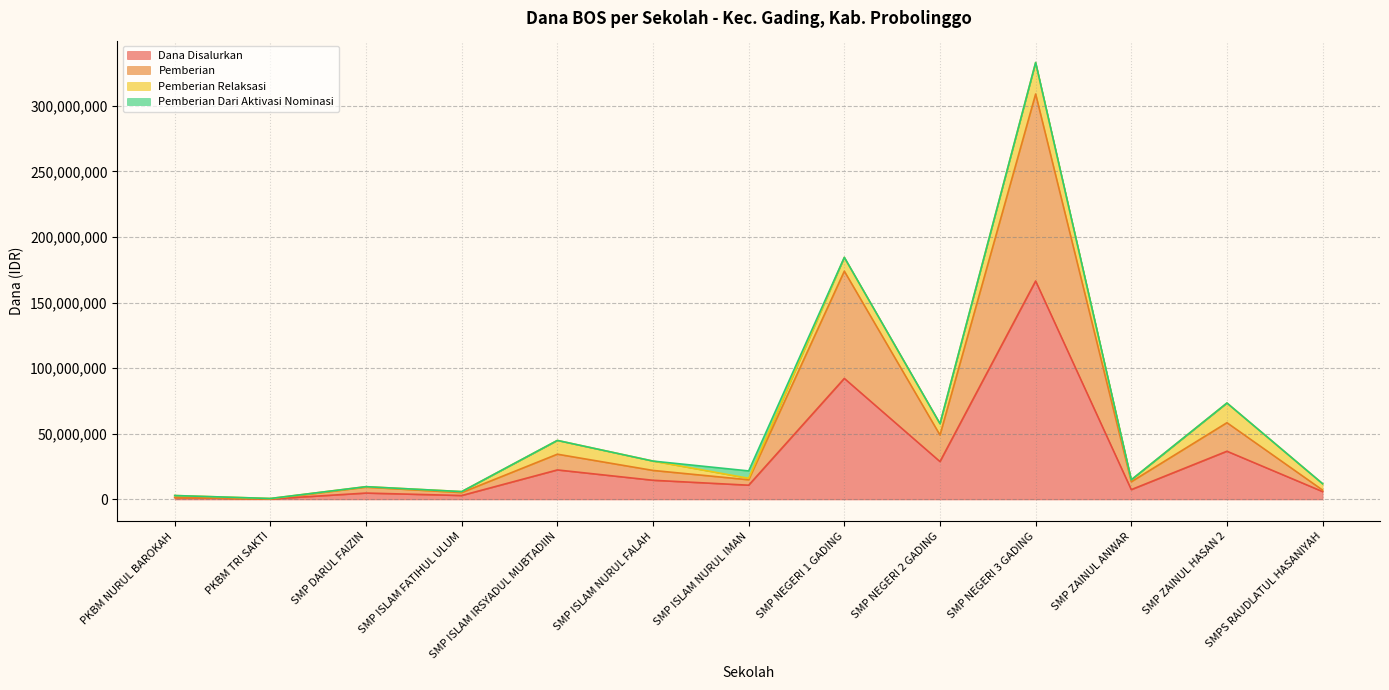

Does the chart display data point markers on the line(s)?

No